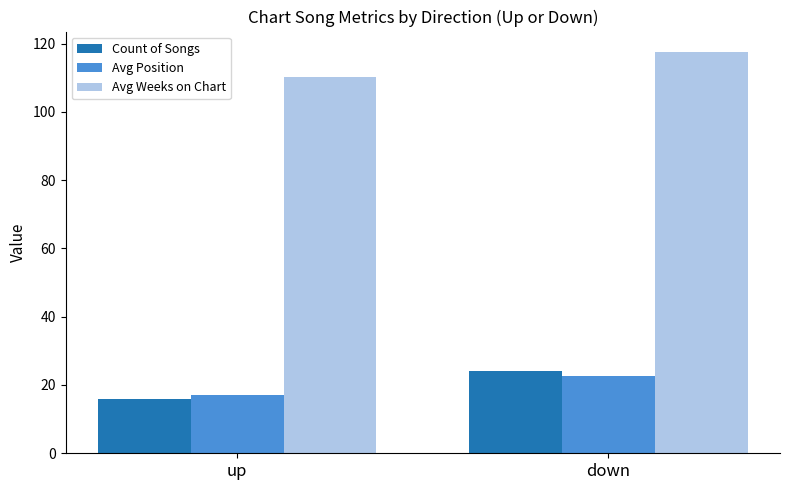

How many values in the Avg Weeks on Chart series are below 117?

1